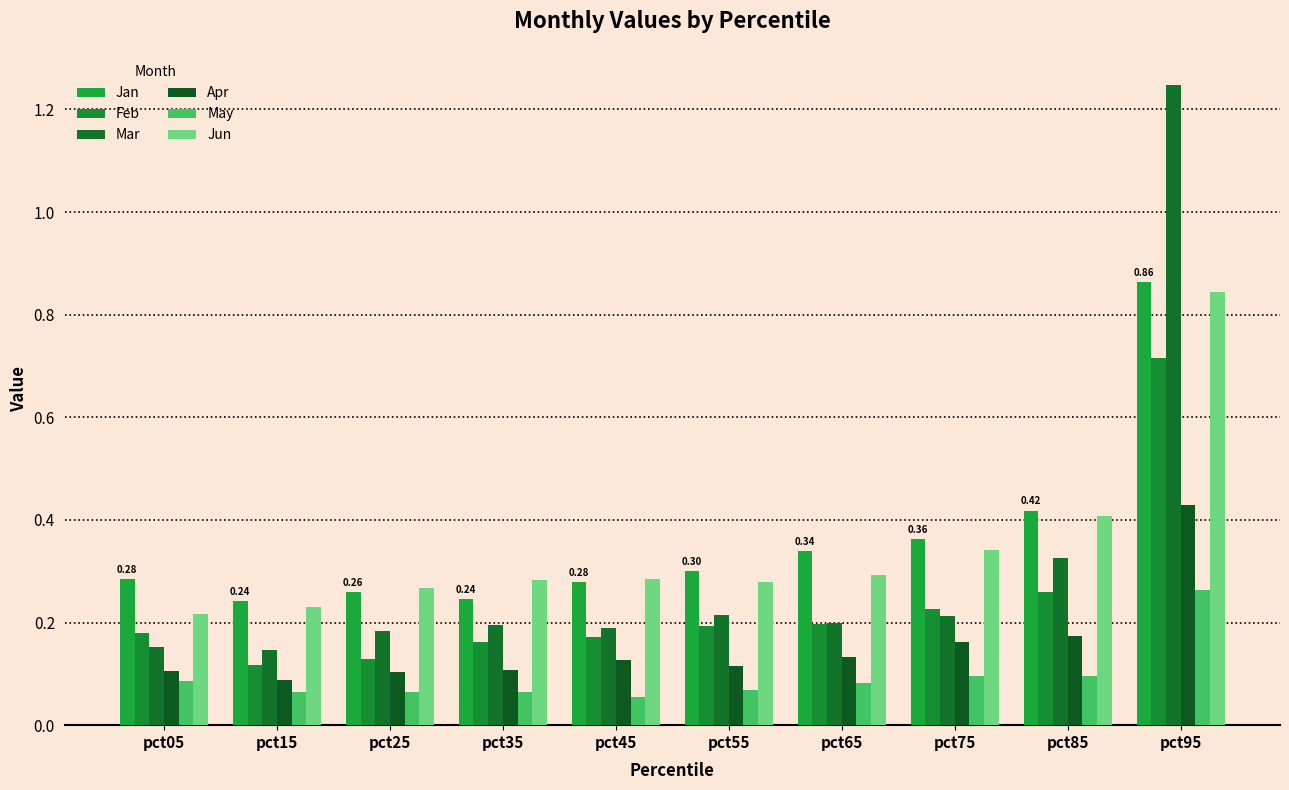

What is the lowest value of the Jun series?

0.2